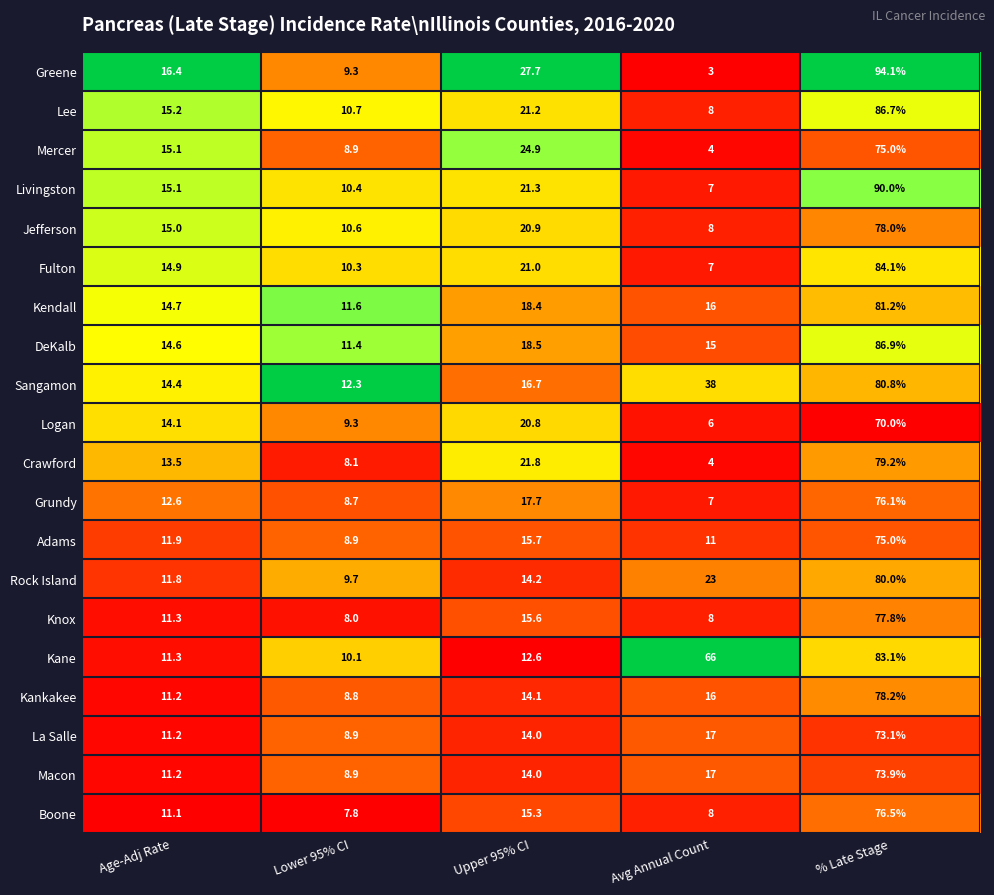

What is the minimum value for Greene?

3.0